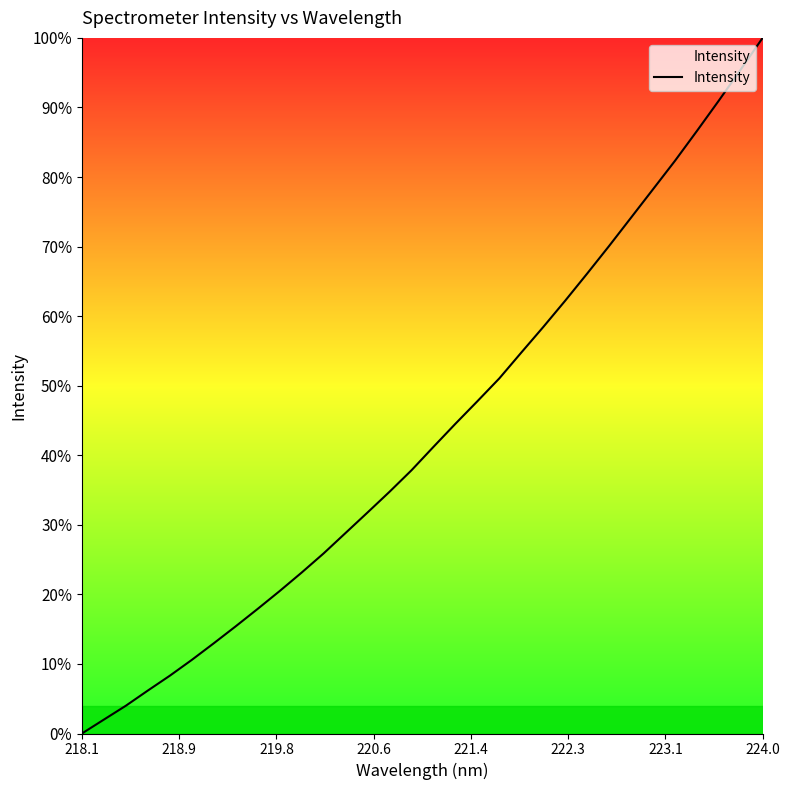

What is the difference between the maximum and minimum values?

100.0